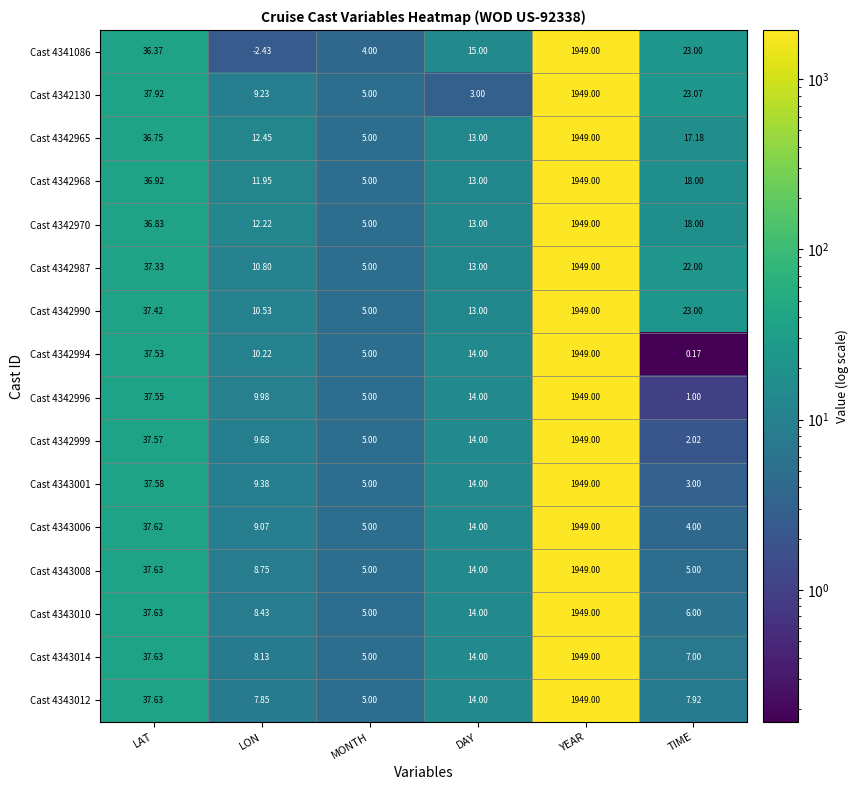

Where does the Cast 4342970 series first go above 18?

LAT